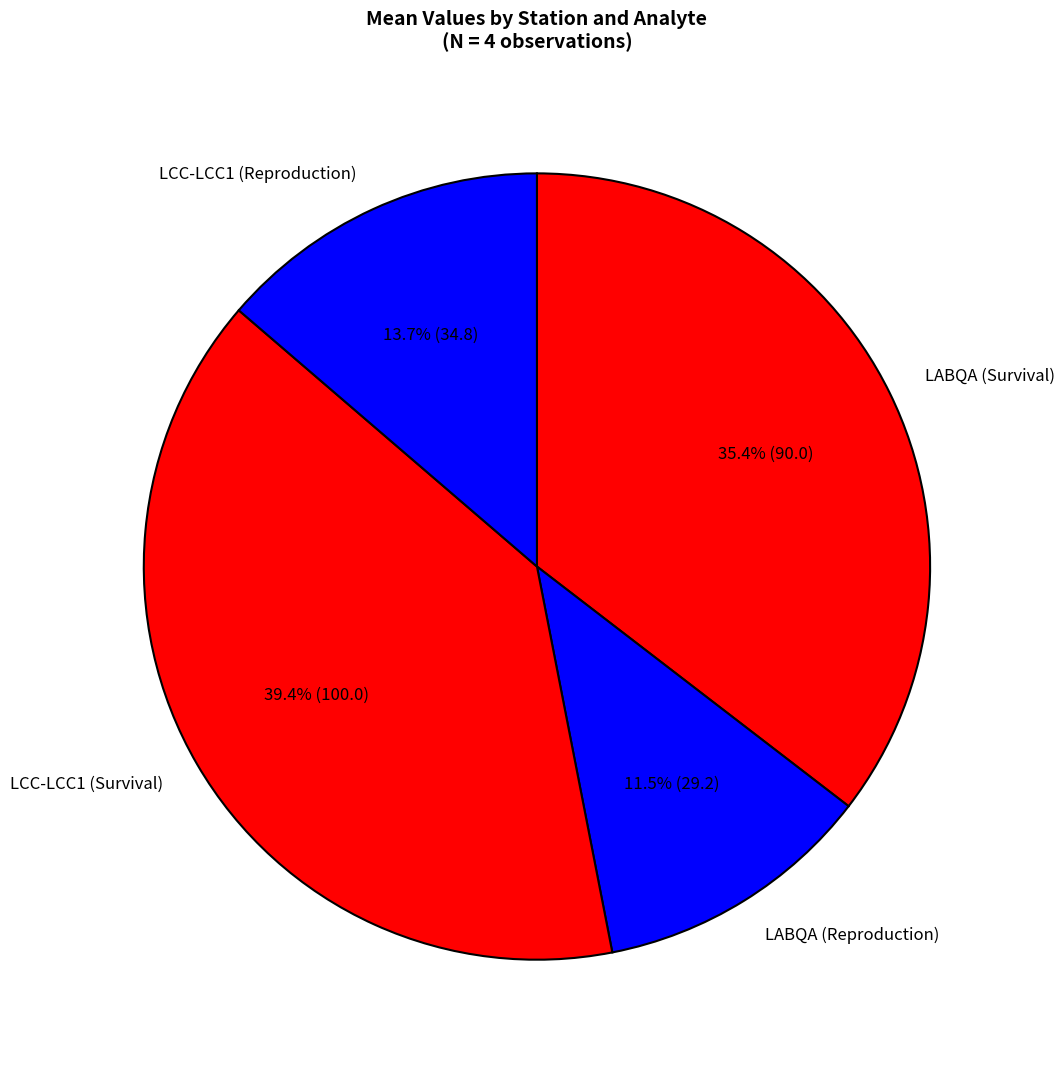

Does LABQA (Reproduction) represent more than half of the total?

No